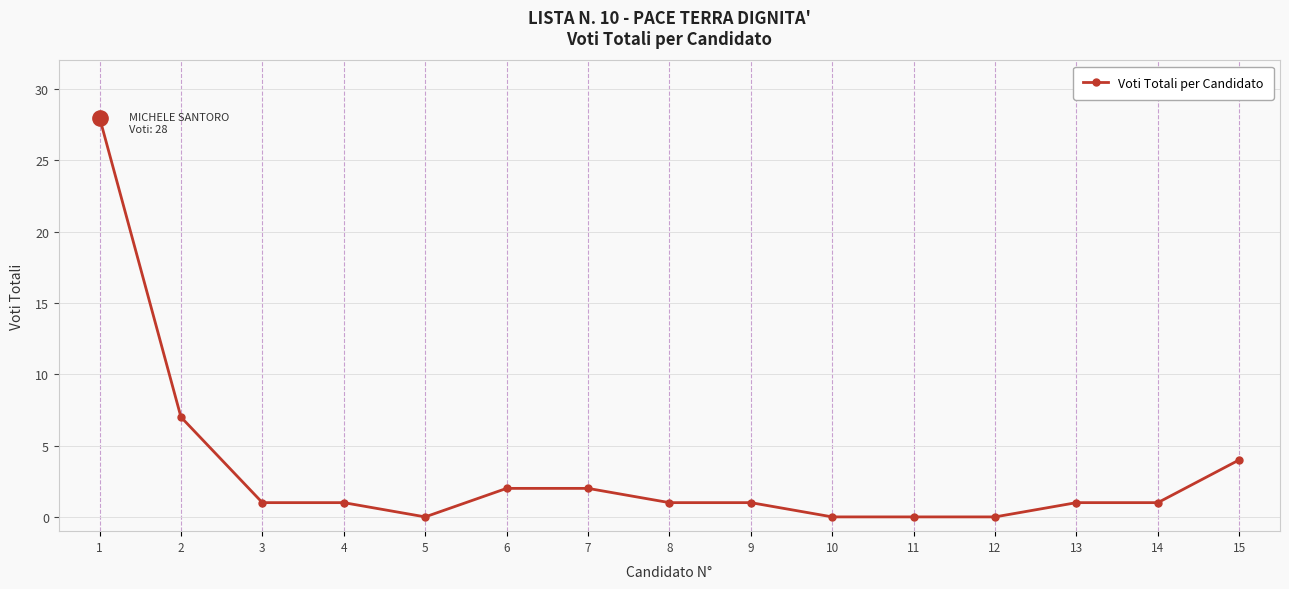

How many series are shown in this chart?

1